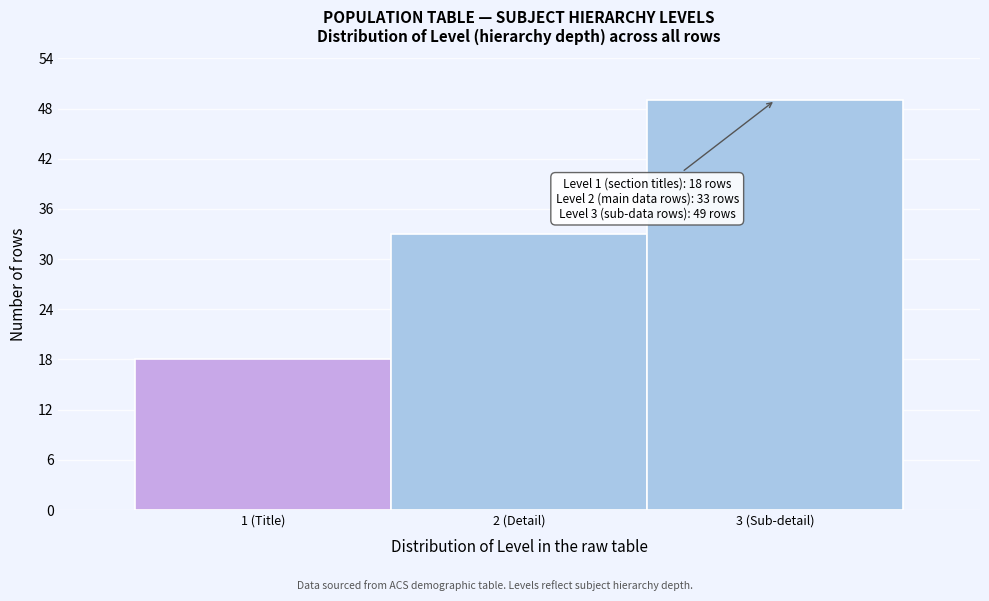

Reading left to right, transcribe all the data shown in this chart.

18	33	49